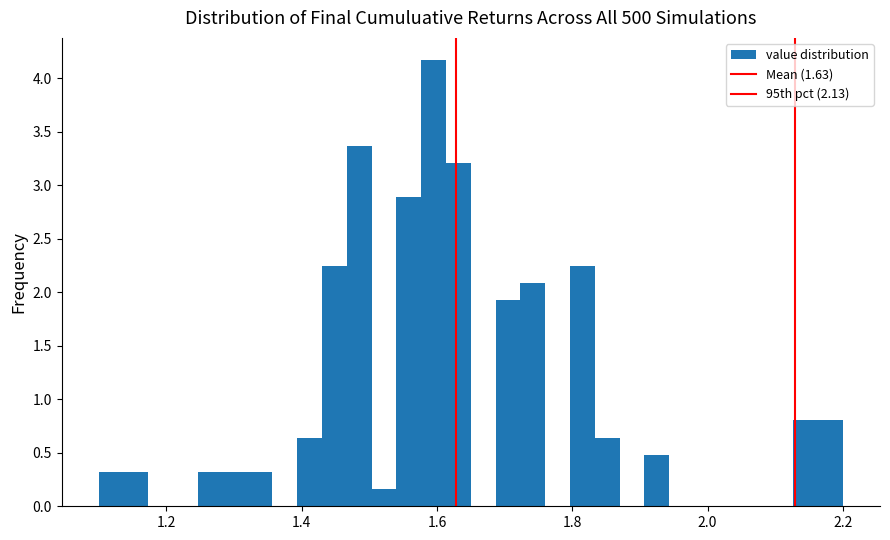

Around what value on the x-axis is the tallest bar? Give the approximate position of its centre, as read against the axis.

1.60